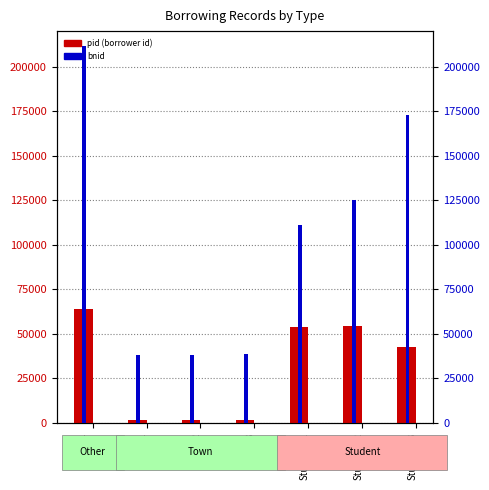

Which series has the widest spread of values?

bnid